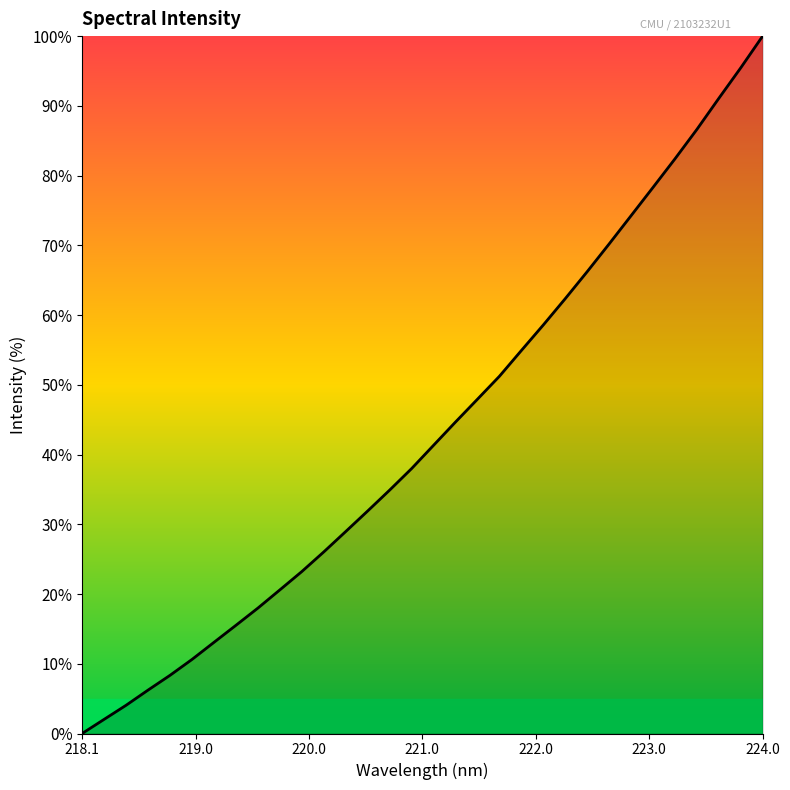

What is the maximum value shown in the chart?

100.0